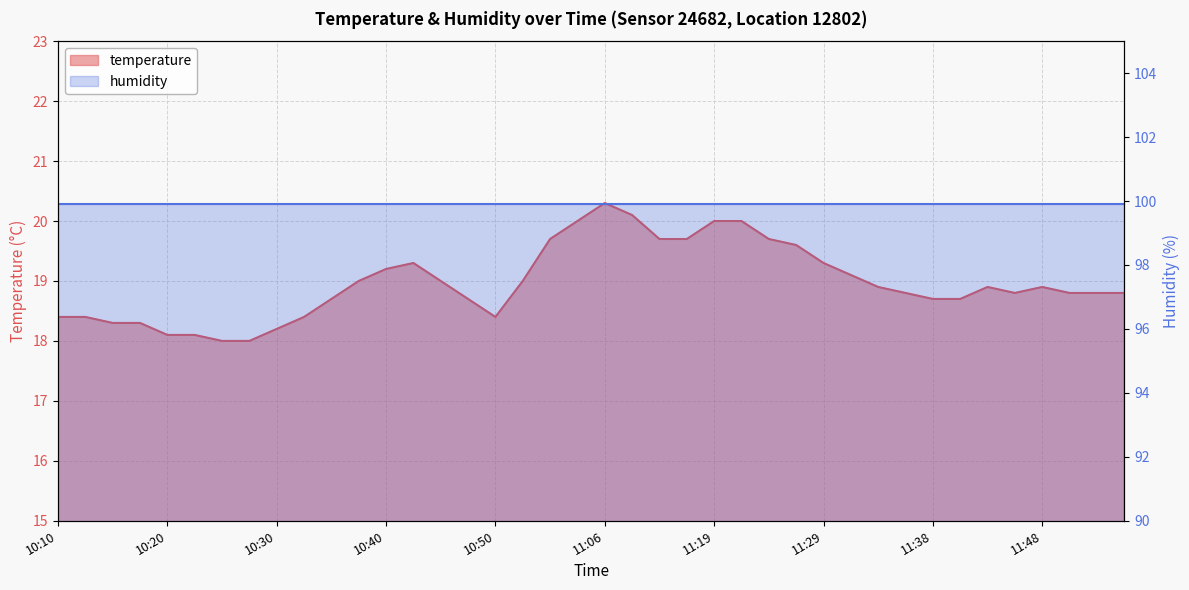

What is the label of the 28th point from the left?

11:26